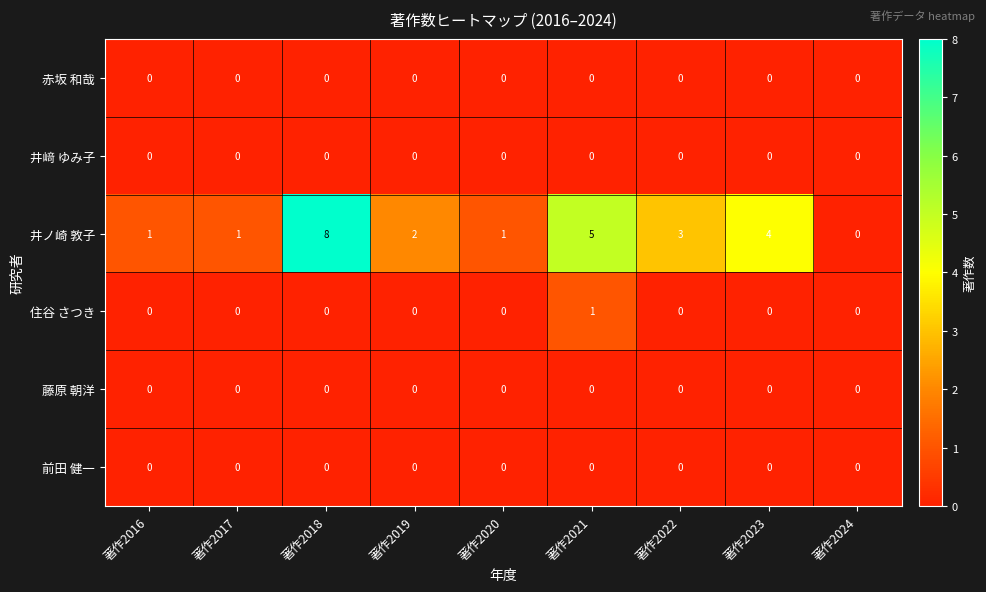

What is the difference between the highest and lowest values at 著作2018?

8